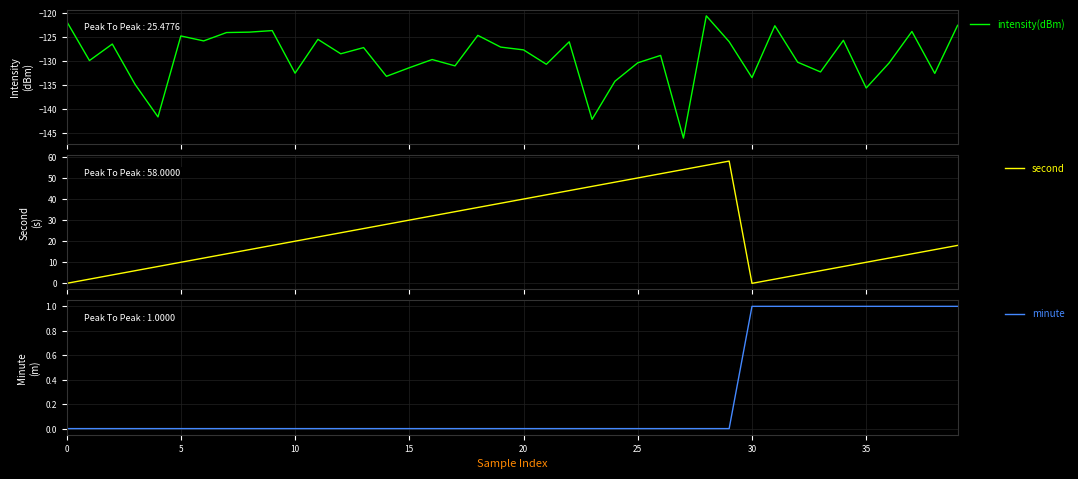

What is the label of the 11th point from the left?

10